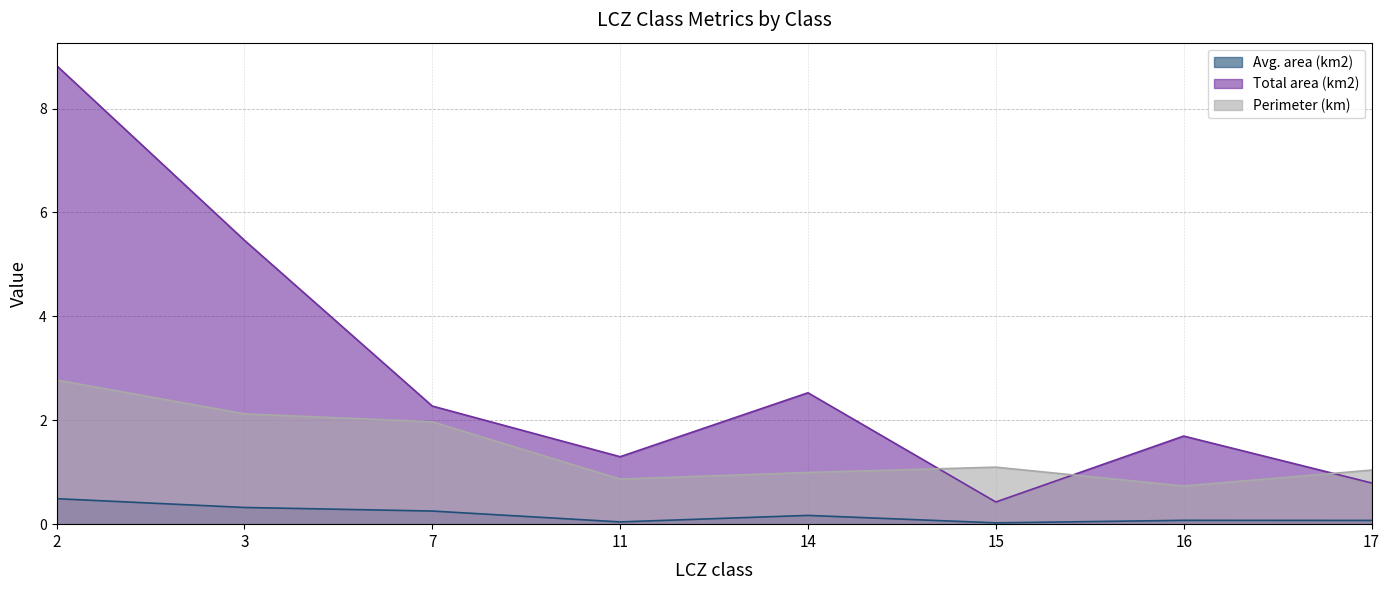

List the series in order of their overall mean, lowest first.

Avg. area (km2), Perimeter (km), Total area (km2)